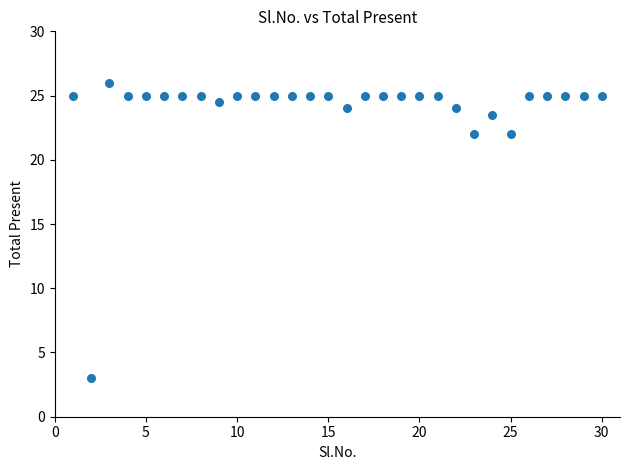

What is the range of X values (max minus min)?

29.0